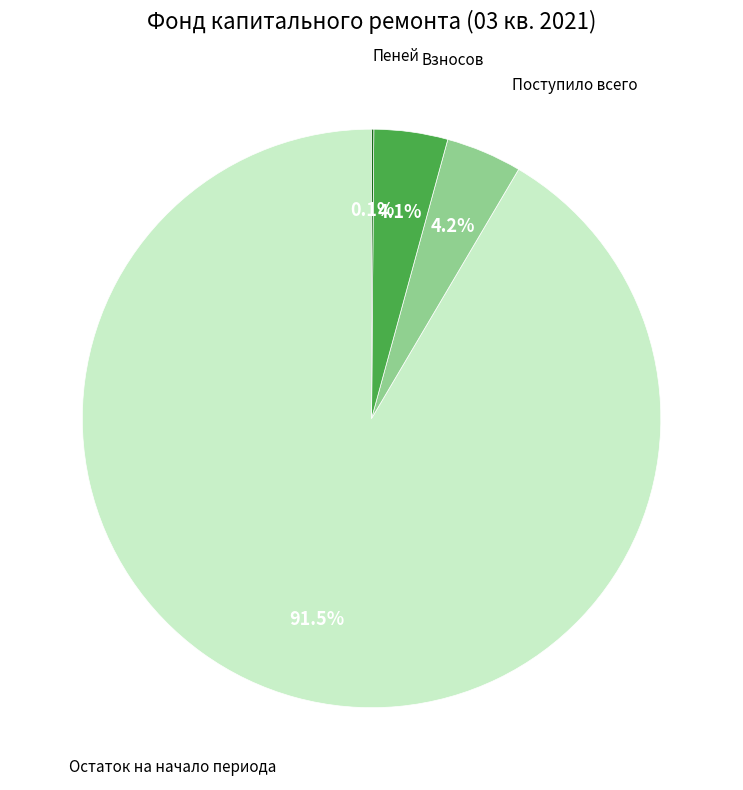

Is there a majority slice in this chart?

Yes